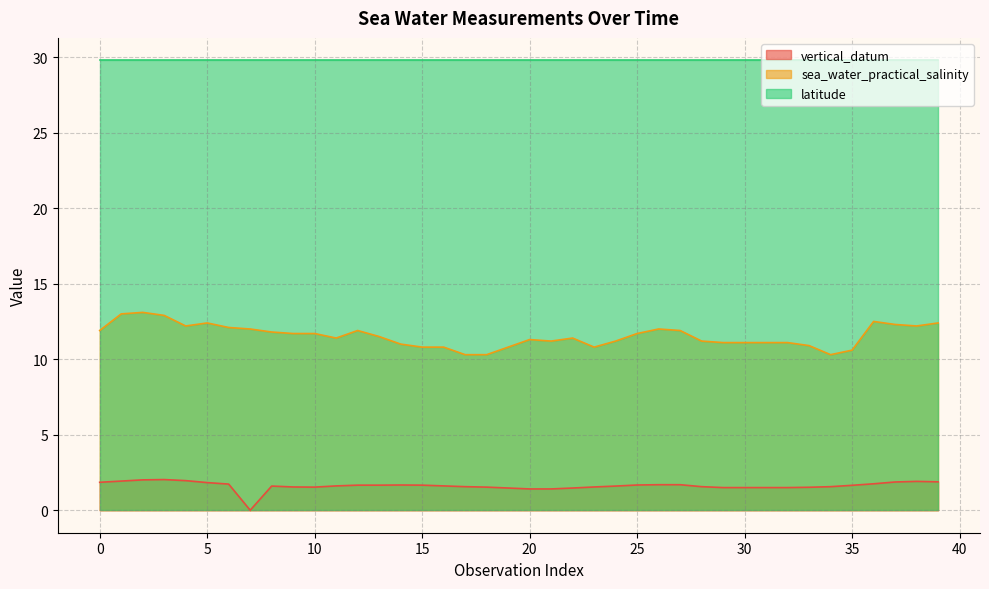

The value of vertical_datum at 28 is 1.6. True or false?

True